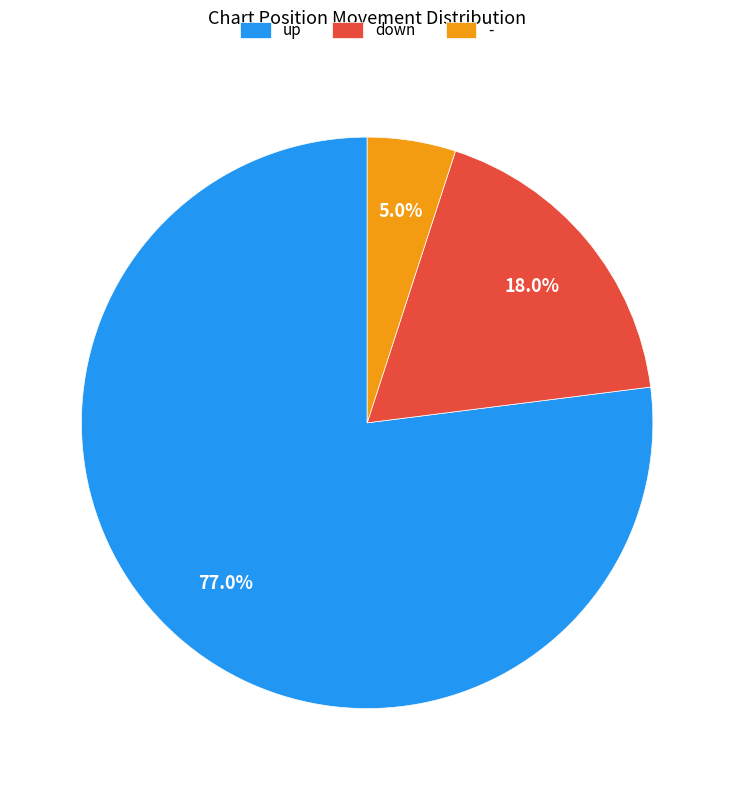

Which has a higher value, - or up?

up